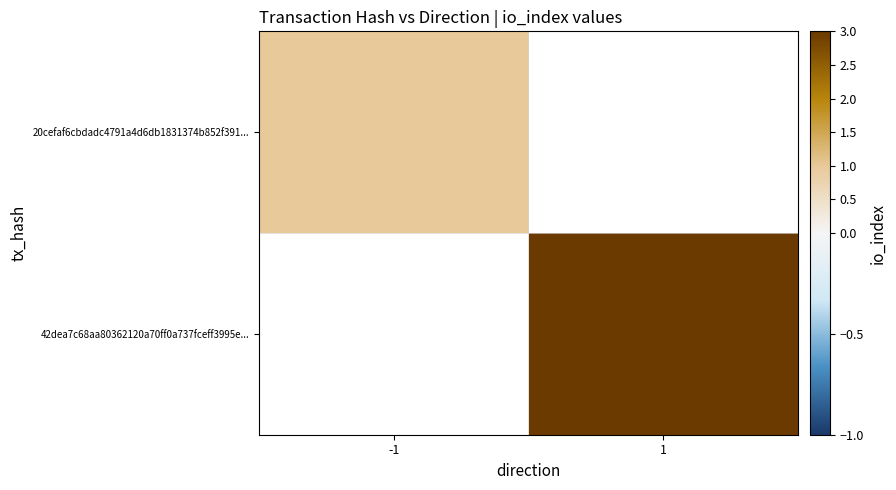

List the labels in order of 42dea7c68aa80362120a70ff0a737fceff3995e... value, smallest first.

-1, 1